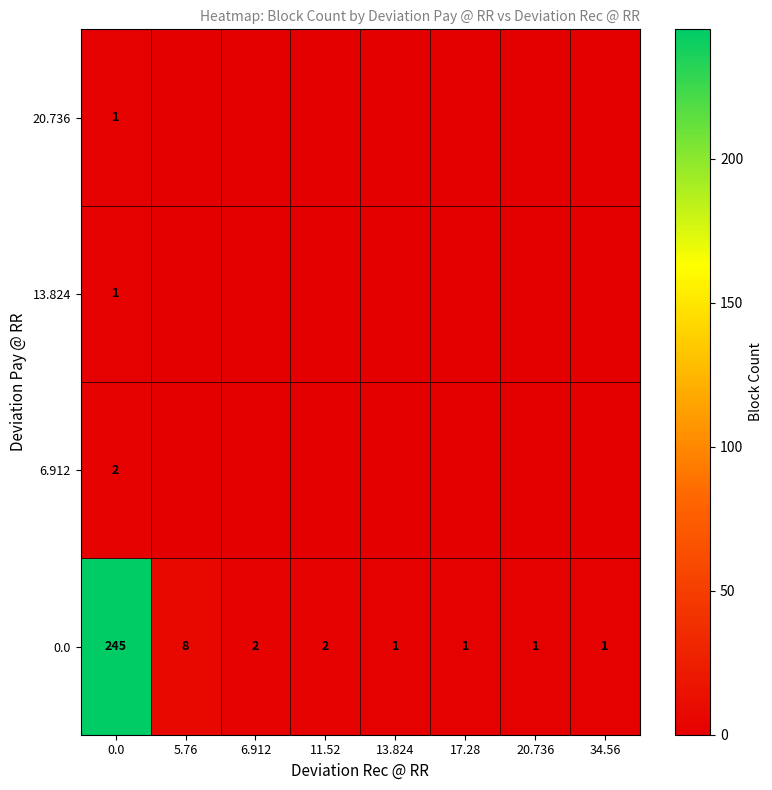

What is the difference between the highest and lowest values at 11.52?

2